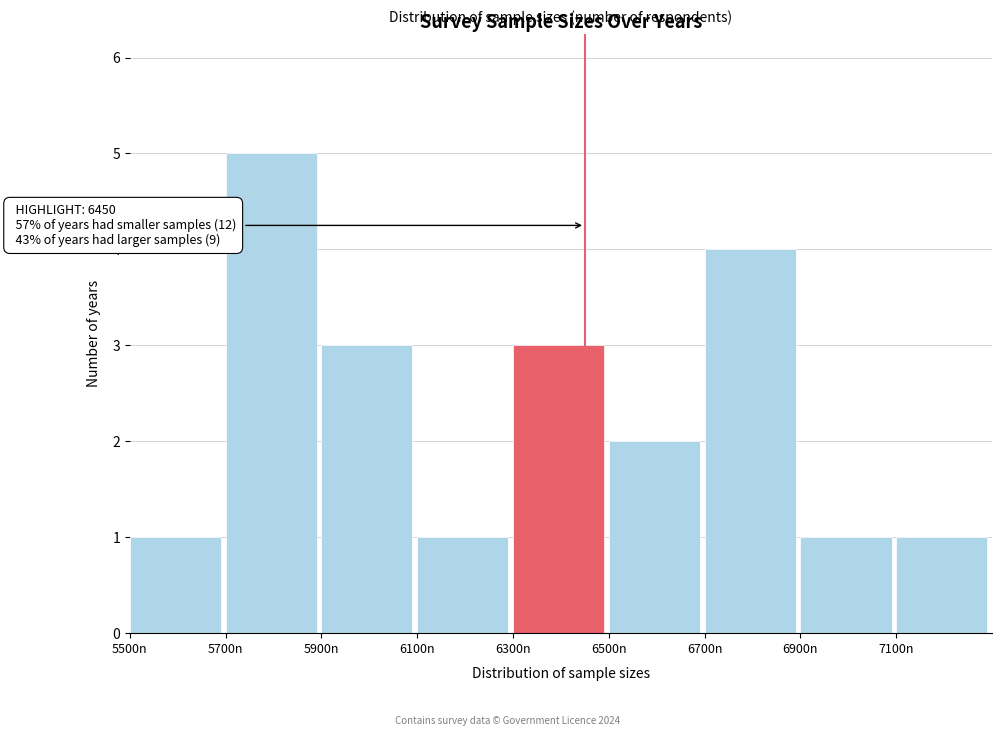

Which range on the x-axis has the tallest bar?

5700 to 5900